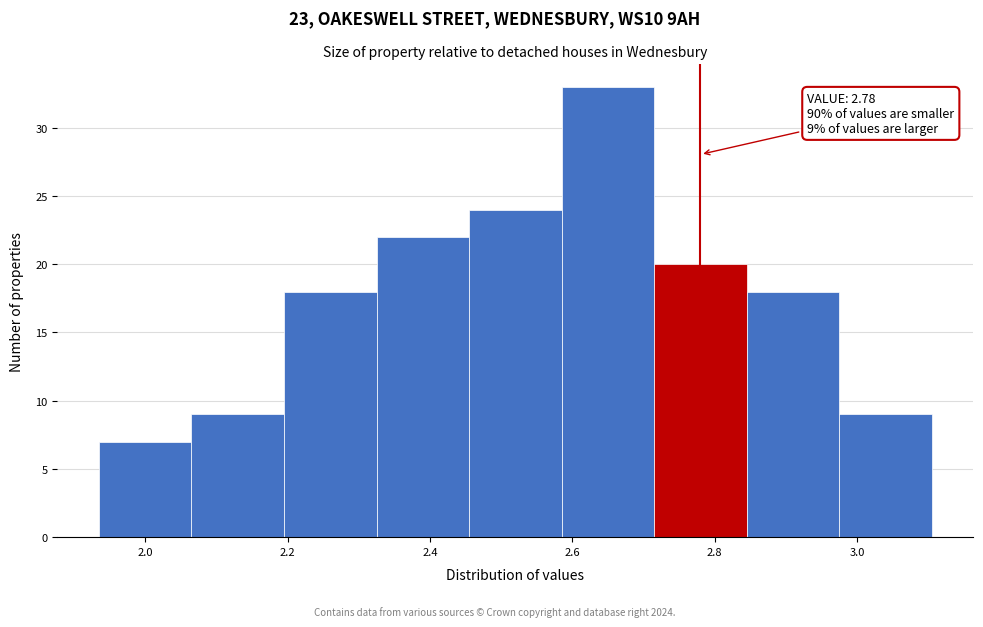

Which range on the x-axis has the tallest bar?

2.585 to 2.715